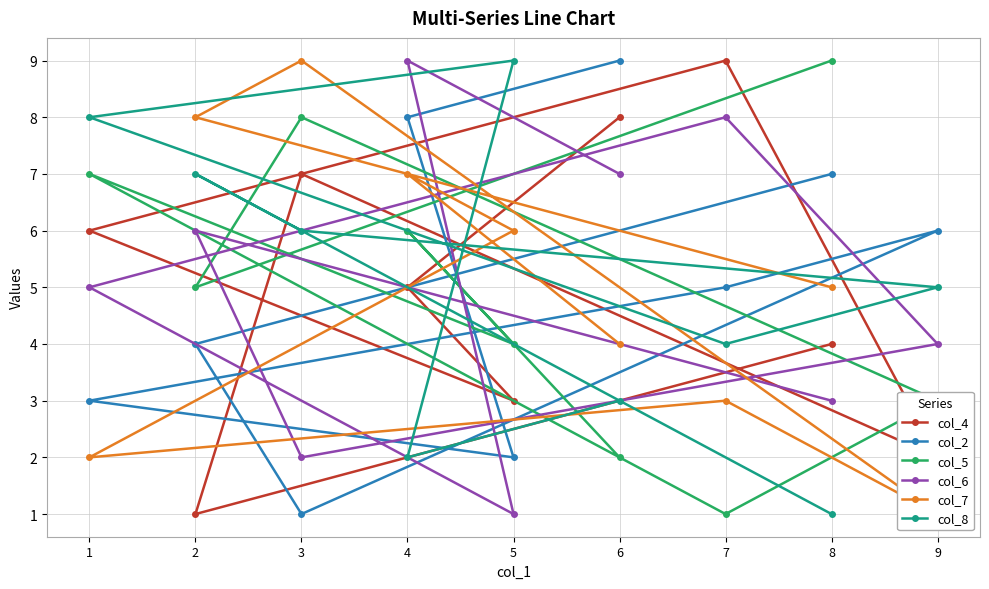

True or false: col_6 has a value of 7 at 6.

True